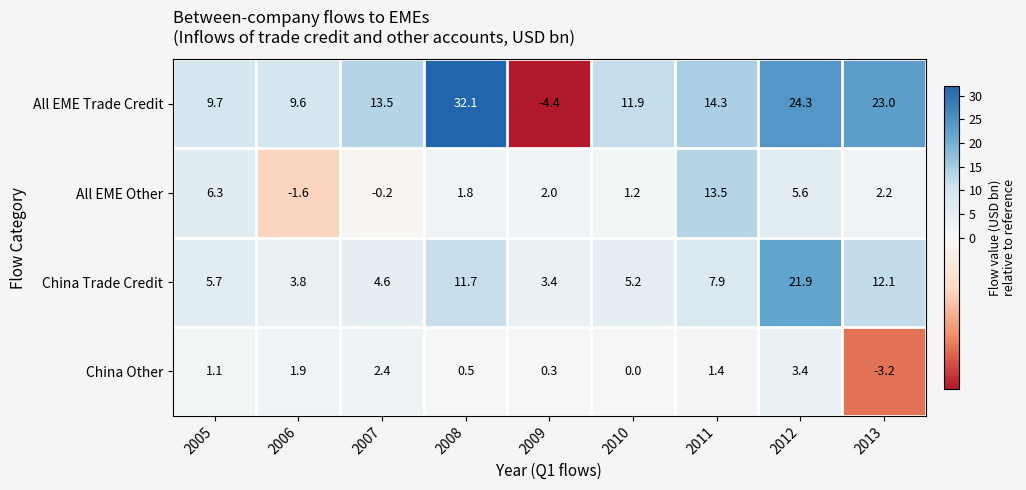

Which series has the widest spread of values?

All EME Trade Credit